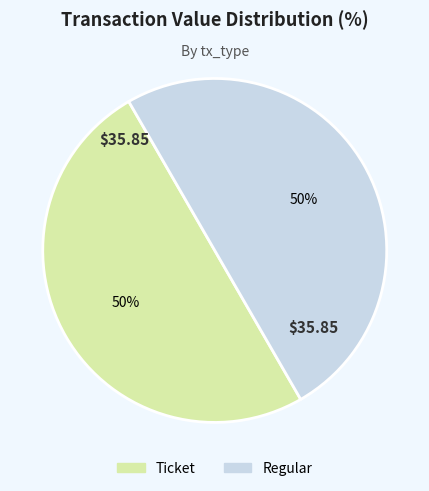

Is the sum of Regular and Ticket greater than half?

Yes